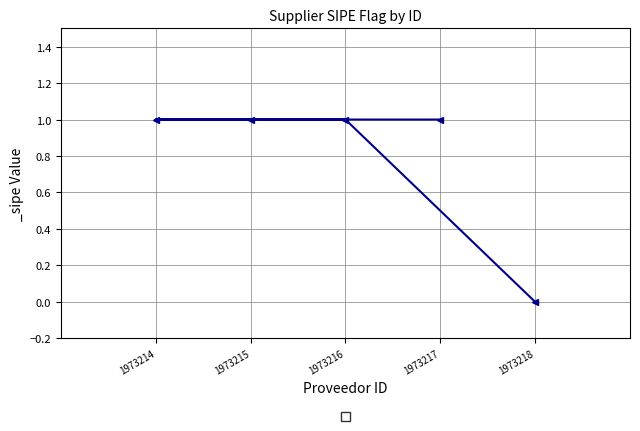

The value at 1973216 is 0. True or false?

False